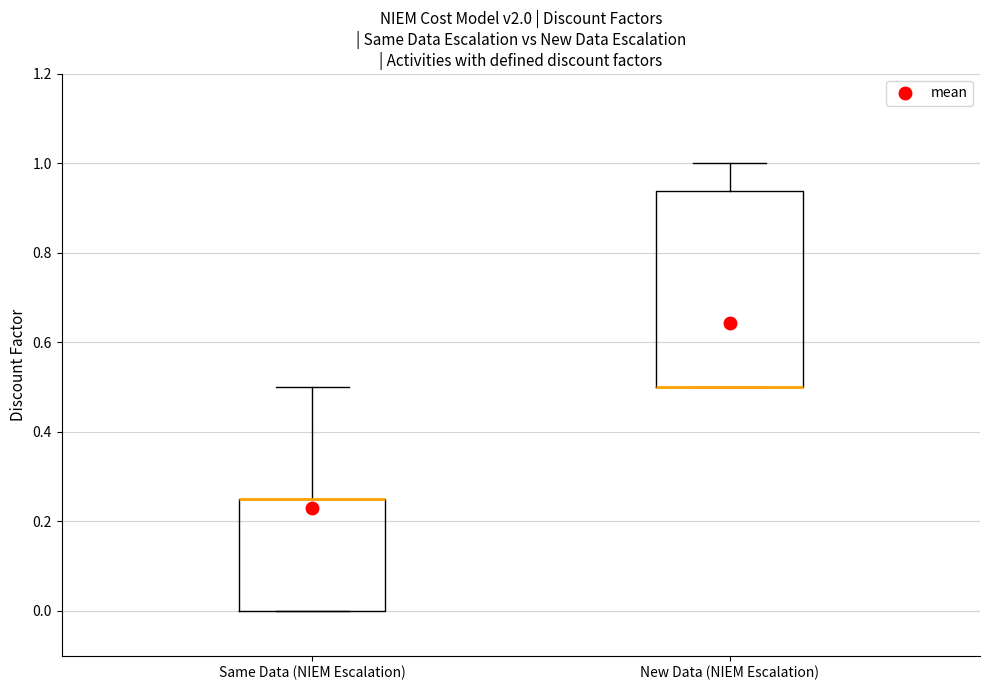

Where does the upper whisker of the box for Same Data (NIEM Escalation) end on the y-axis? The values are not printed on the chart, so give them approximately, as read against the axis.

0.50